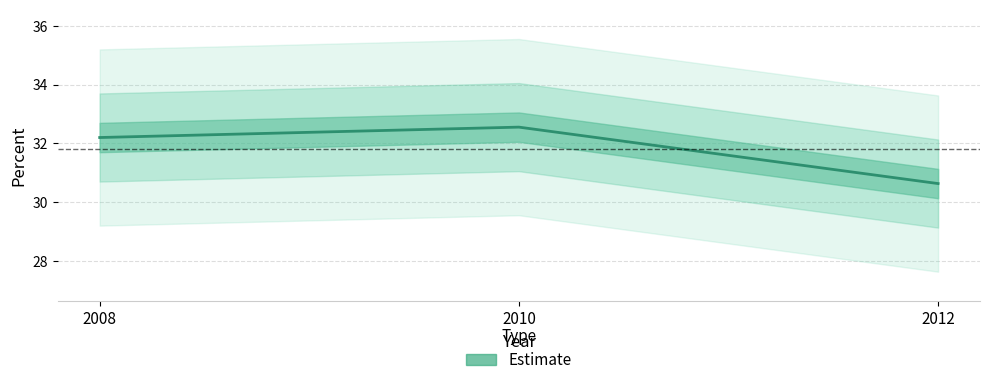

Reading left to right, transcribe all the data shown in this chart.

2008=32.2	2010=32.6	2012=30.6